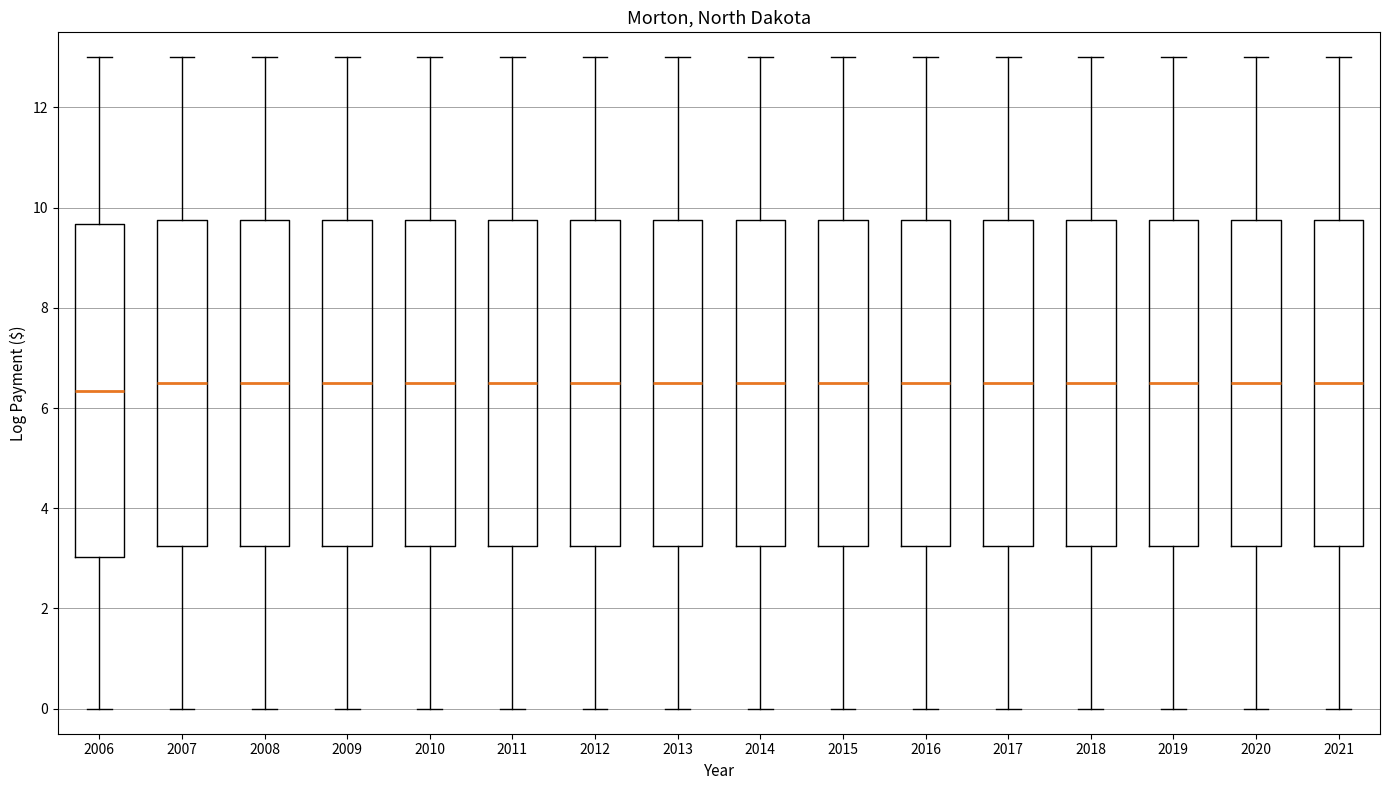

Reading left to right, transcribe this box plot: for each box, give where its median line is, the range the box spans, and where its two whiskers end, as read against the y-axis. The values are not printed on the chart, so give them approximately, as read against the axis.

2006: median 6.4, box 3.0 to 9.6, whiskers 0.0 to 13.0
2007: median 6.6, box 3.2 to 9.8, whiskers 0.0 to 13.0
2008: median 6.6, box 3.2 to 9.8, whiskers 0.0 to 13.0
2009: median 6.6, box 3.2 to 9.8, whiskers 0.0 to 13.0
2010: median 6.6, box 3.2 to 9.8, whiskers 0.0 to 13.0
2011: median 6.6, box 3.2 to 9.8, whiskers 0.0 to 13.0
2012: median 6.6, box 3.2 to 9.8, whiskers 0.0 to 13.0
2013: median 6.6, box 3.2 to 9.8, whiskers 0.0 to 13.0
2014: median 6.6, box 3.2 to 9.8, whiskers 0.0 to 13.0
2015: median 6.6, box 3.2 to 9.8, whiskers 0.0 to 13.0
2016: median 6.6, box 3.2 to 9.8, whiskers 0.0 to 13.0
2017: median 6.6, box 3.2 to 9.8, whiskers 0.0 to 13.0
2018: median 6.6, box 3.2 to 9.8, whiskers 0.0 to 13.0
2019: median 6.6, box 3.2 to 9.8, whiskers 0.0 to 13.0
2020: median 6.6, box 3.2 to 9.8, whiskers 0.0 to 13.0
2021: median 6.6, box 3.2 to 9.8, whiskers 0.0 to 13.0